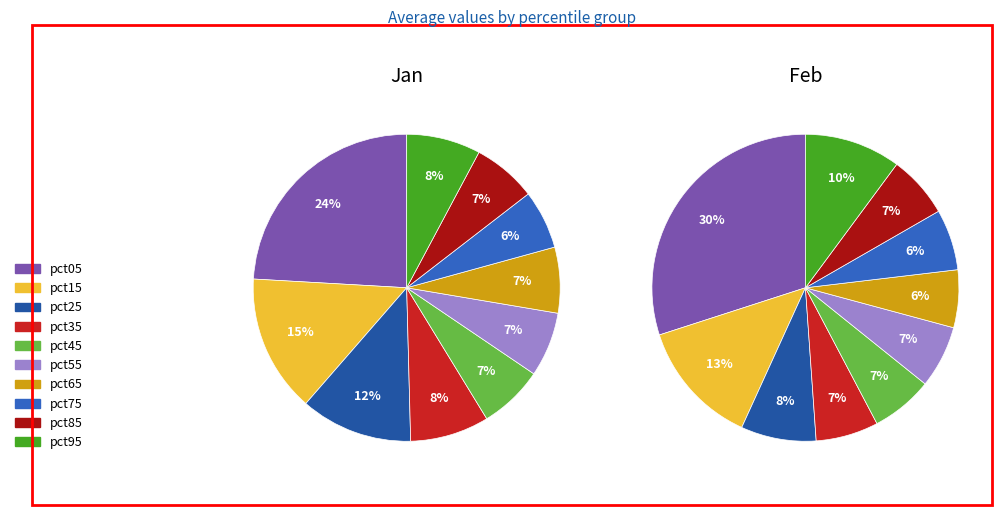

What is the smallest slice in the pie chart?

pct75